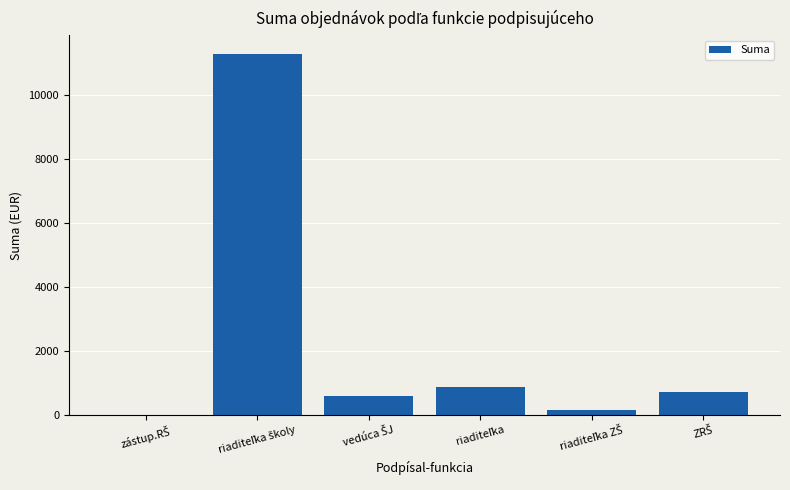

Reading right to left, what are all the values shown in this chart?

727.0	170.0	873.5	601.7	11311.2	3.6